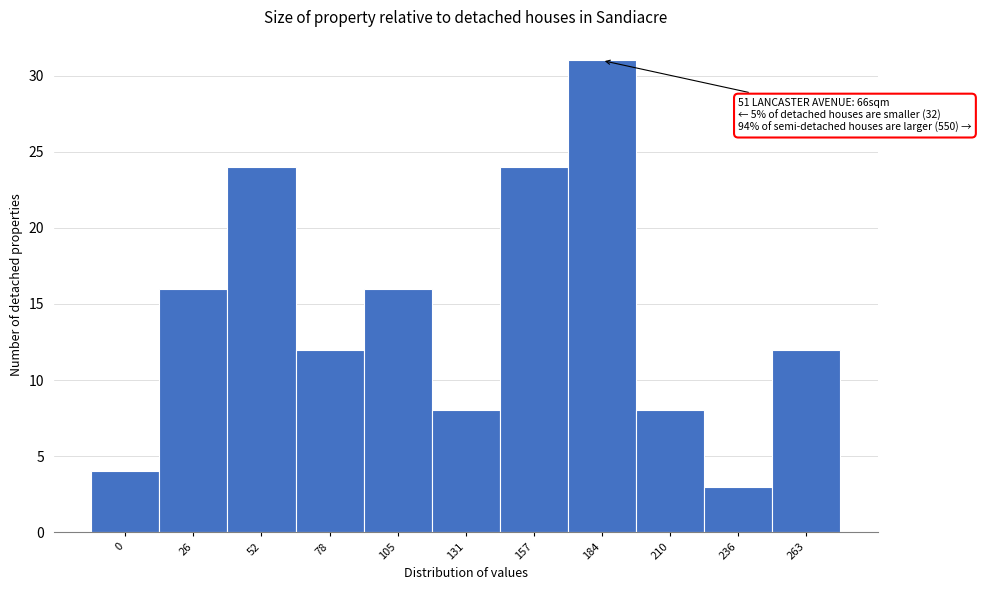

Reading left to right, list all the values displayed in this chart.

4	16	24	12	16	8	24	31	8	3	12